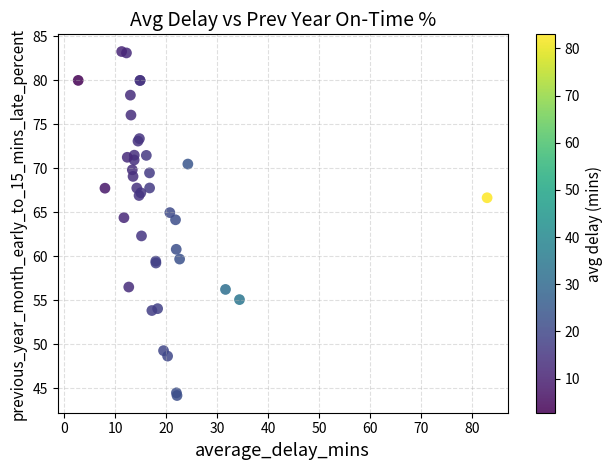

What Y value in the scatter plot is closest to 63?

62.3